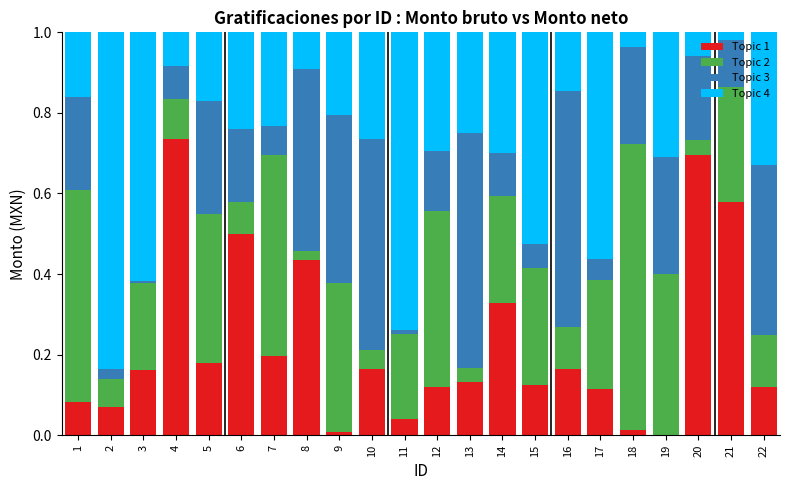

True or false: Topic 1 has a value of 0.2 at 15.

False